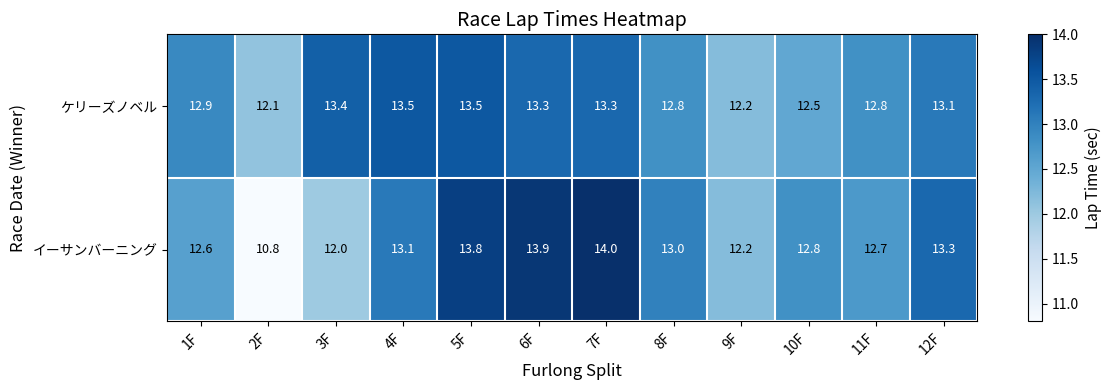

List the series in order of their peak value, highest first.

イーサンバーニング, ケリーズノベル